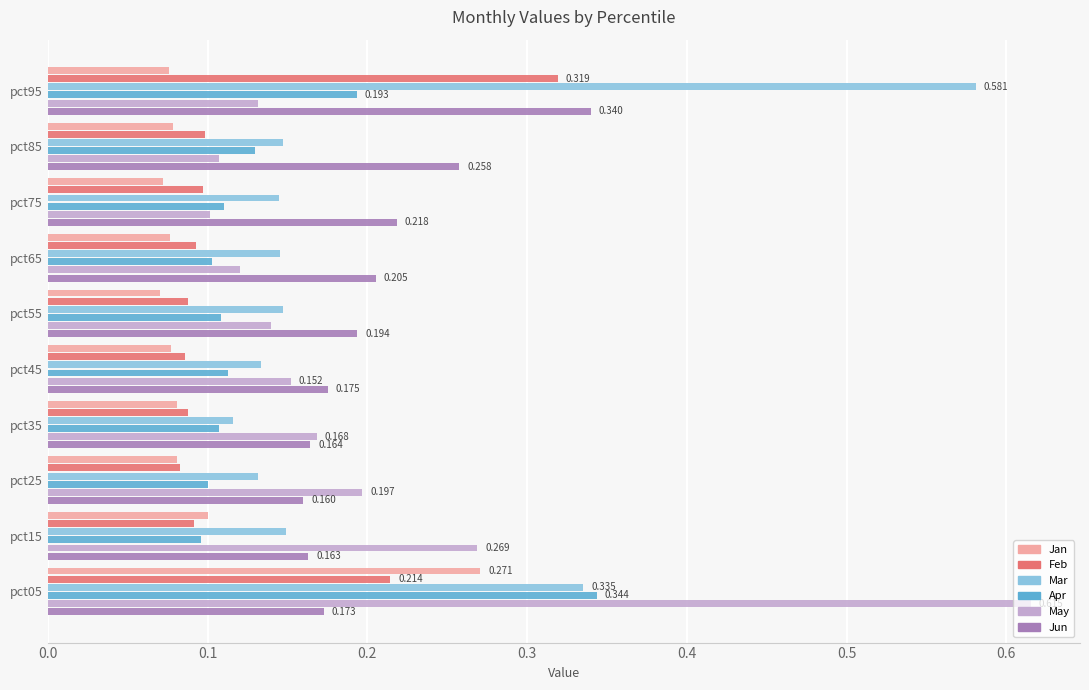

Which series has the widest spread of values?

May